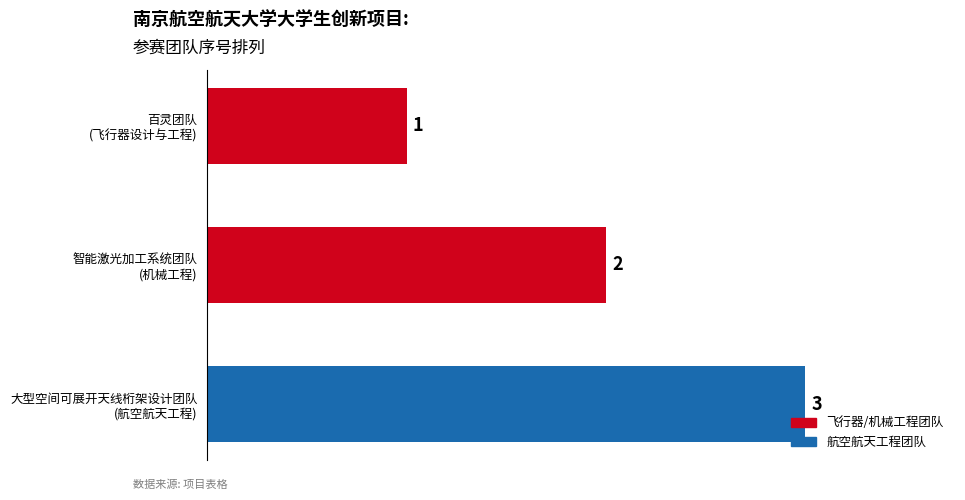

What is the sum of all values?

6